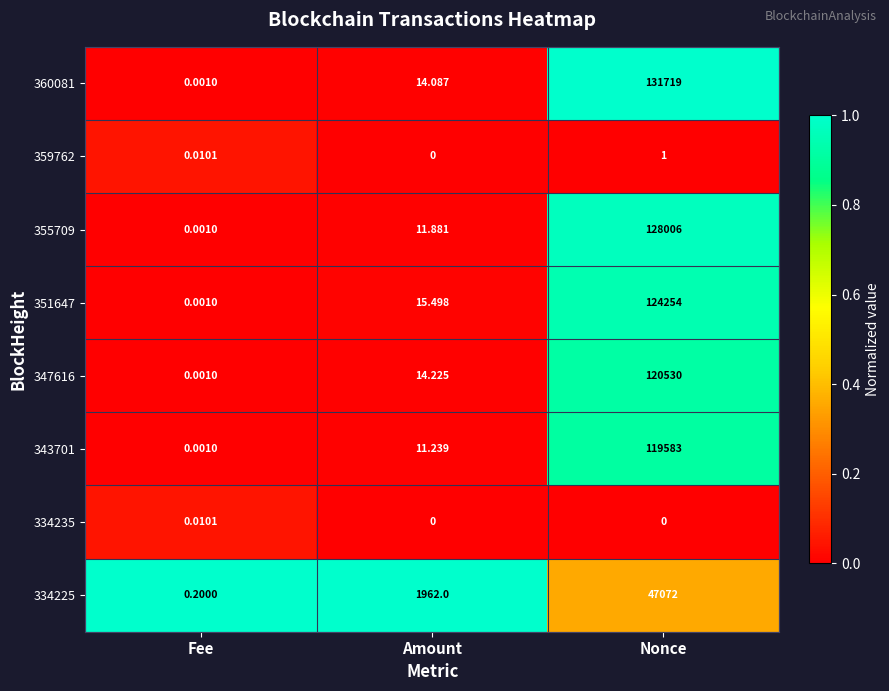

How many categories are shown in the chart?

3